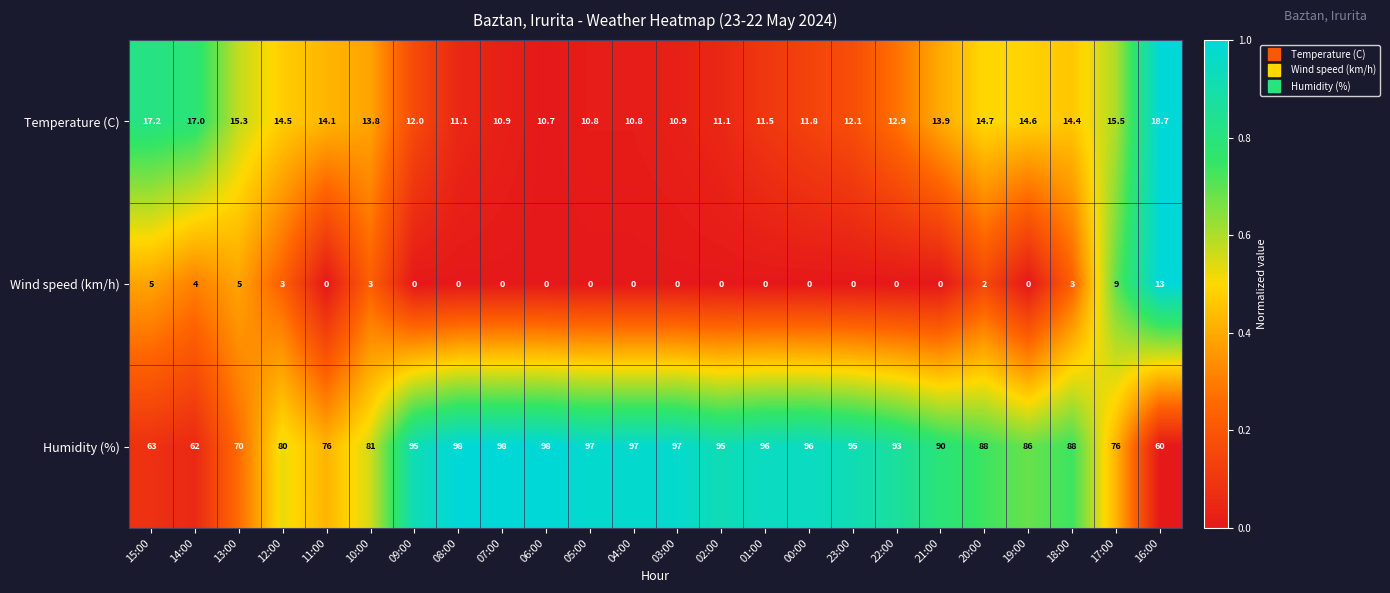

What is the spread (max minus min) of values at 16:00?

47.0